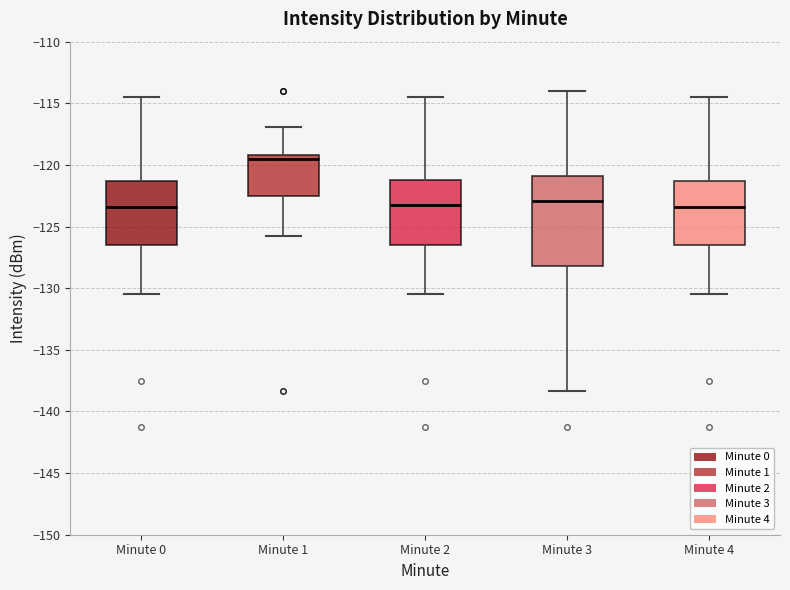

Where is the upper edge of the box for Minute 0 on the y-axis? The values are not printed on the chart, so give them approximately, as read against the axis.

-121.5